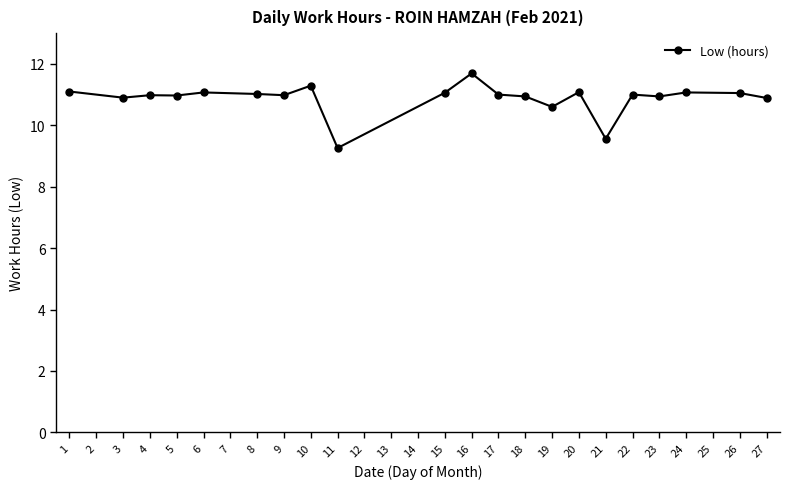

True or false: the data has more than 2 interior local peaks.

True